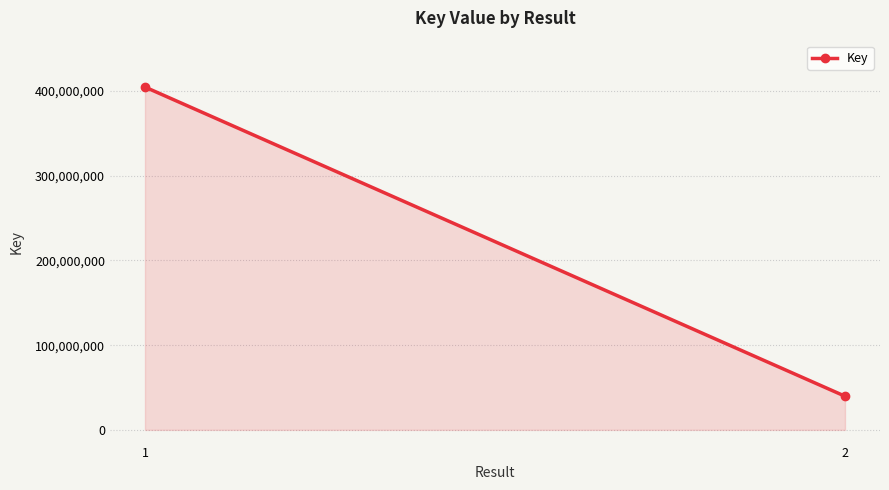

Between 2 and 1, which is larger?

1